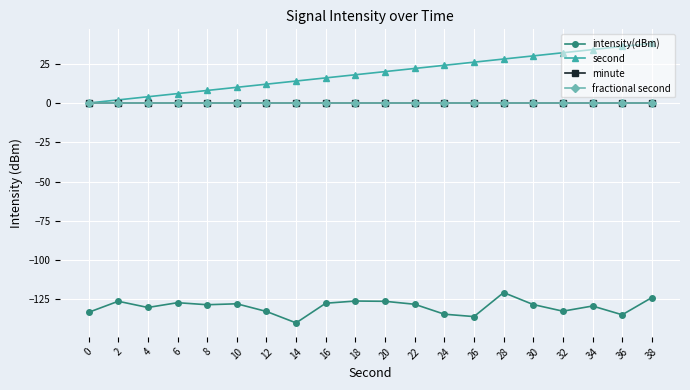

At 16, list the series in order from largest to smallest.

second, minute, fractional second, intensity(dBm)